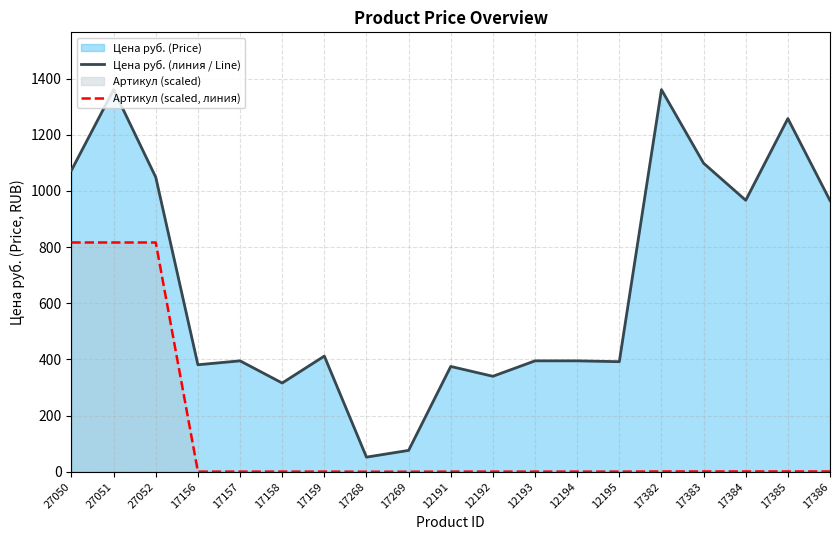

True or false: Цена руб. (линия / Line) and Артикул (scaled, линия) intersect in this chart.

False